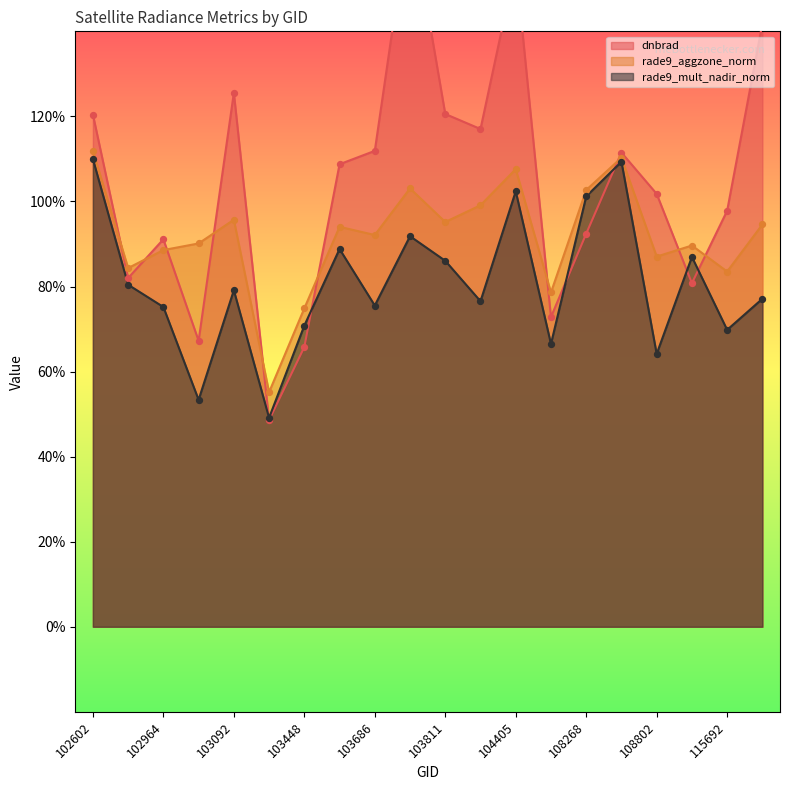

Which series has the largest Y range (max minus min)?

dnbrad